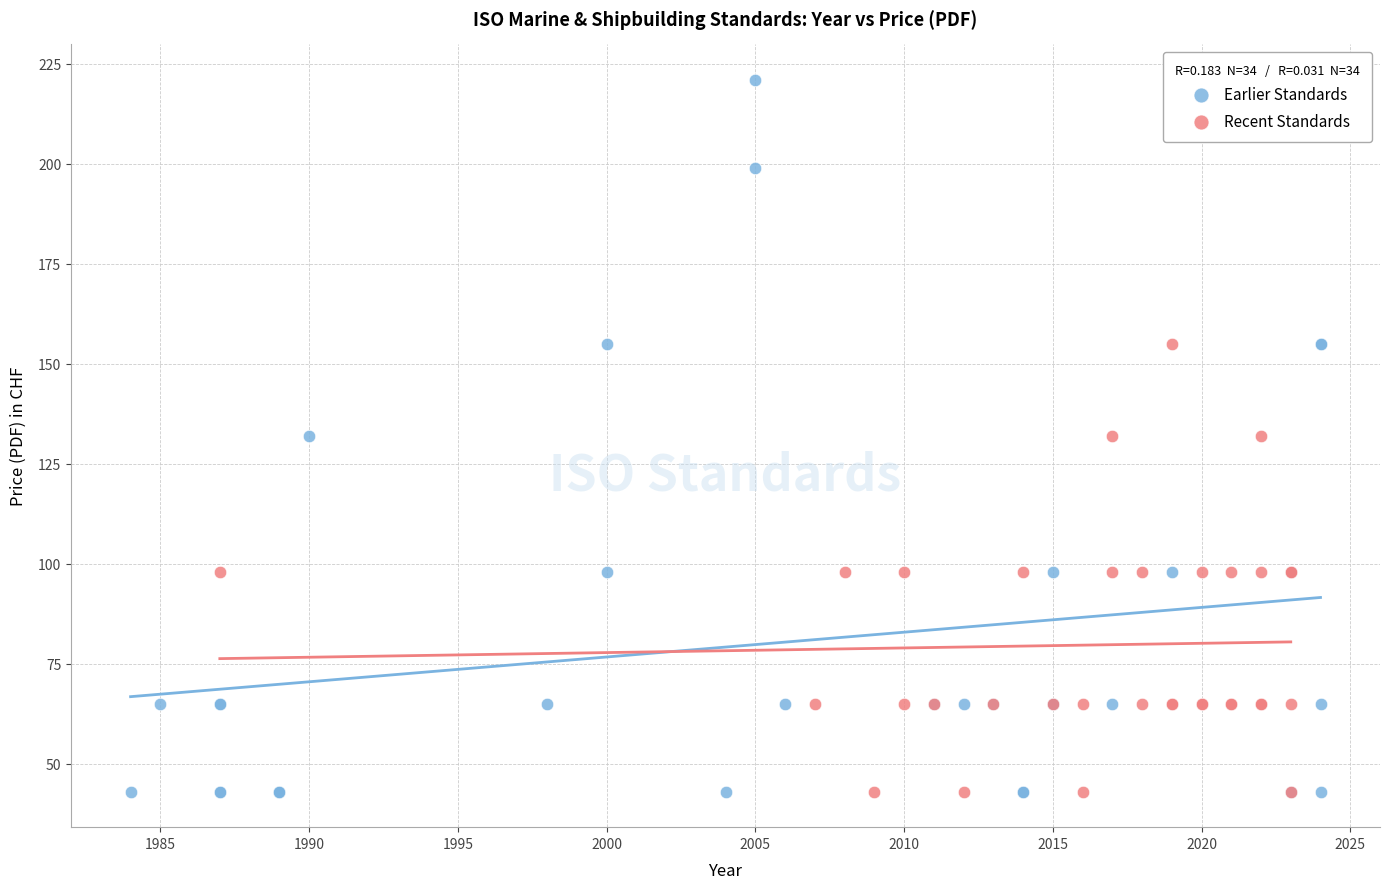

Which series has the largest Y range (max minus min)?

Earlier Standards